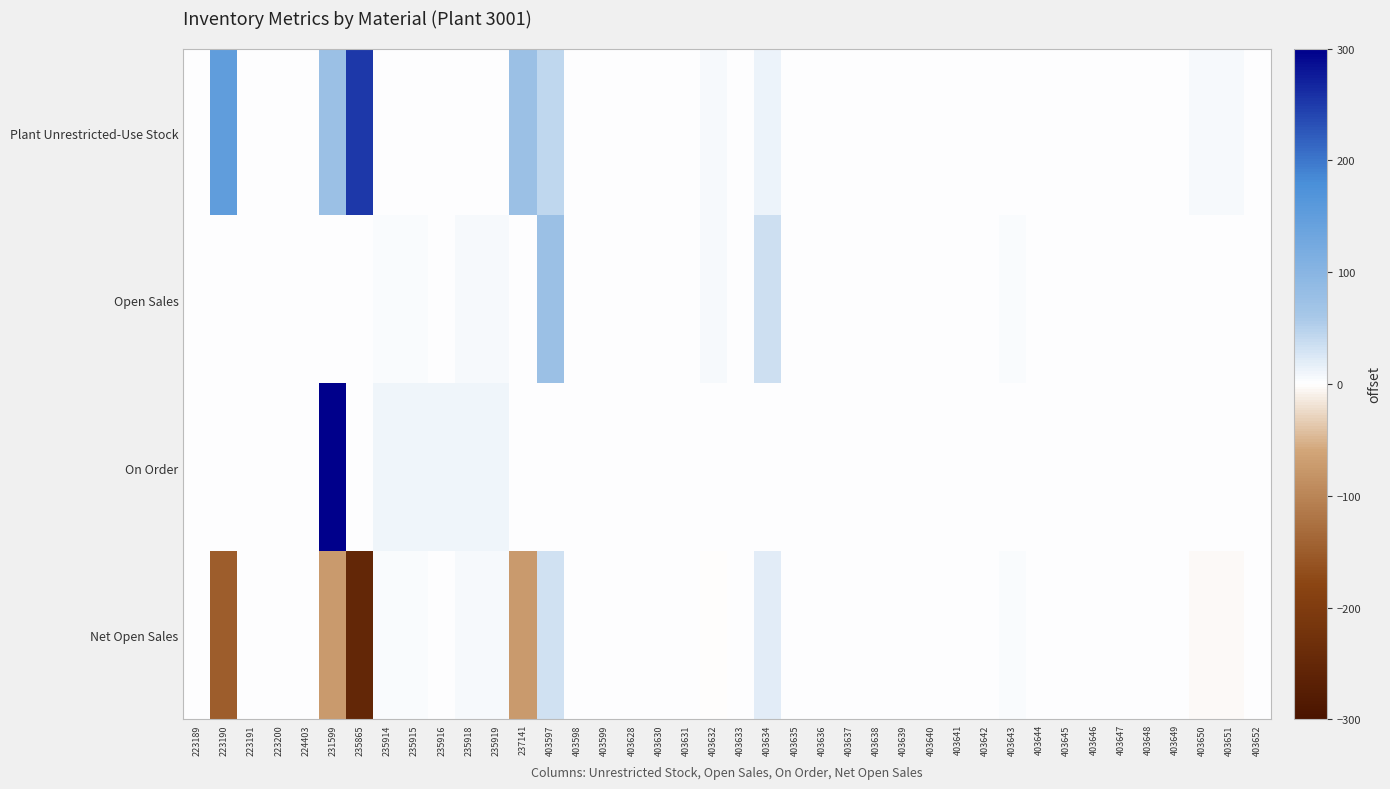

At 403649, list the series in order from largest to smallest.

Open Sales, Net Open Sales, Plant Unrestricted-Use Stock, On Order